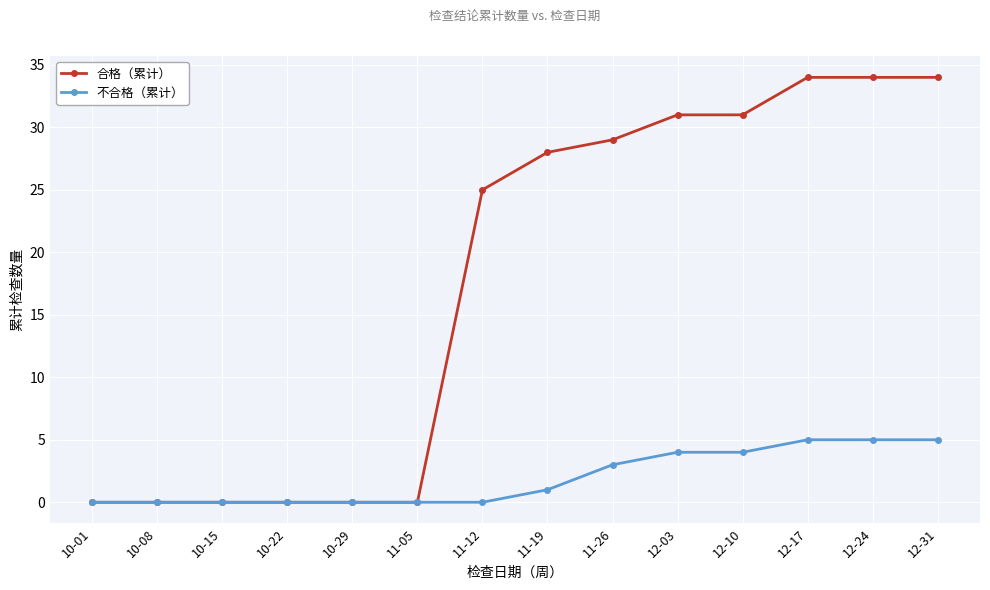

What is the sum of the 合格（累计） values at 11-12 and 12-24?

59